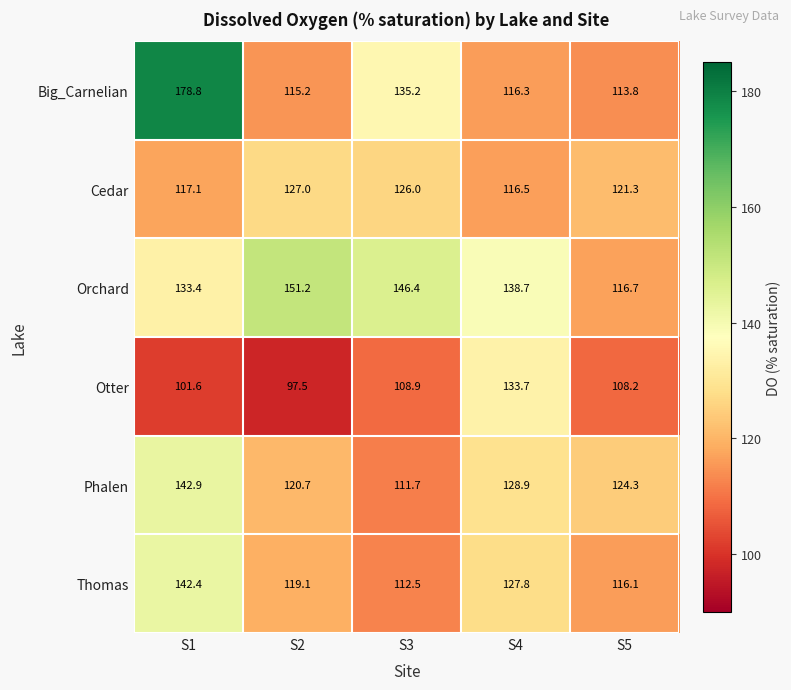

At which category is the sum across all series the highest?

S1